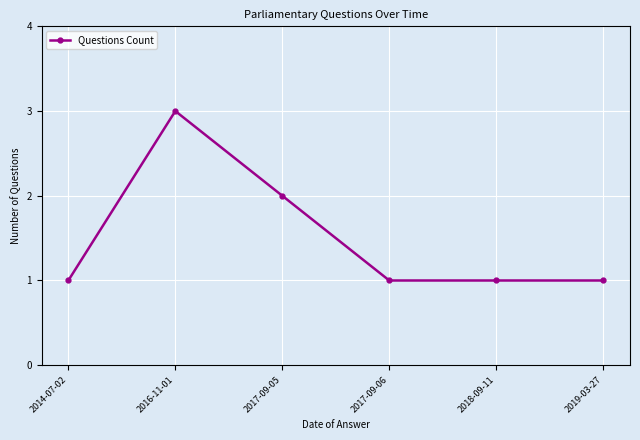

How many lines are shown in the chart?

1